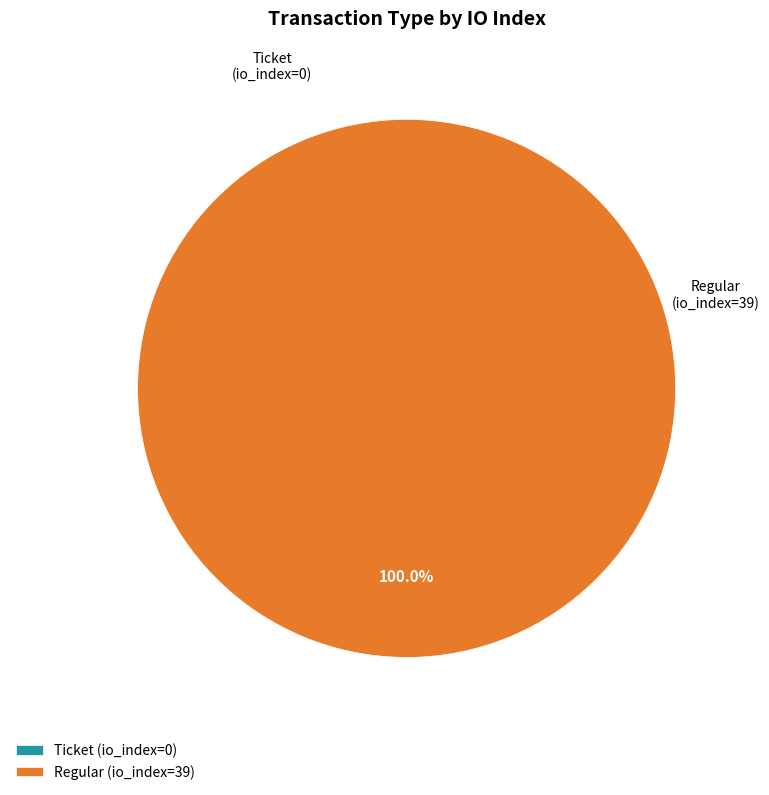

Which category has the biggest portion of the pie?

Regular